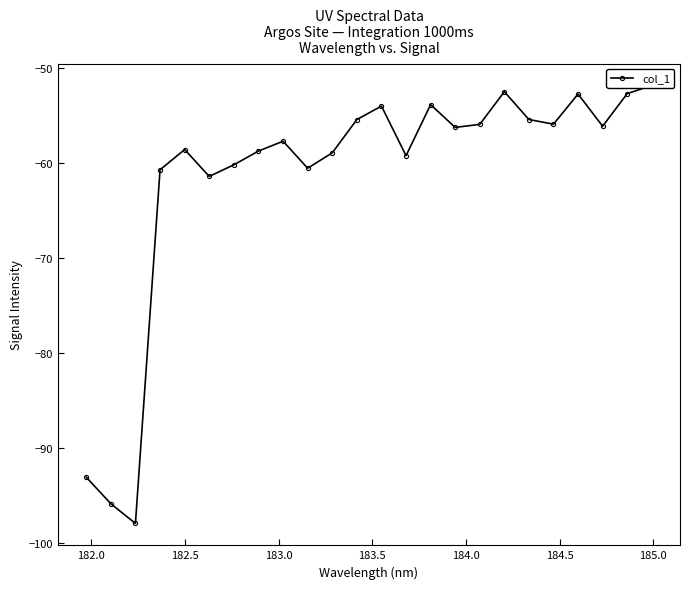

Reading right to left, extract all data points from this chart.

-51.9	-52.8	-56.2	-52.8	-56.0	-55.5	-52.5	-56.0	-56.3	-53.9	-59.3	-54.1	-55.5	-59.0	-60.6	-57.8	-58.8	-60.2	-61.5	-58.6	-60.8	-98.0	-95.9	-93.1